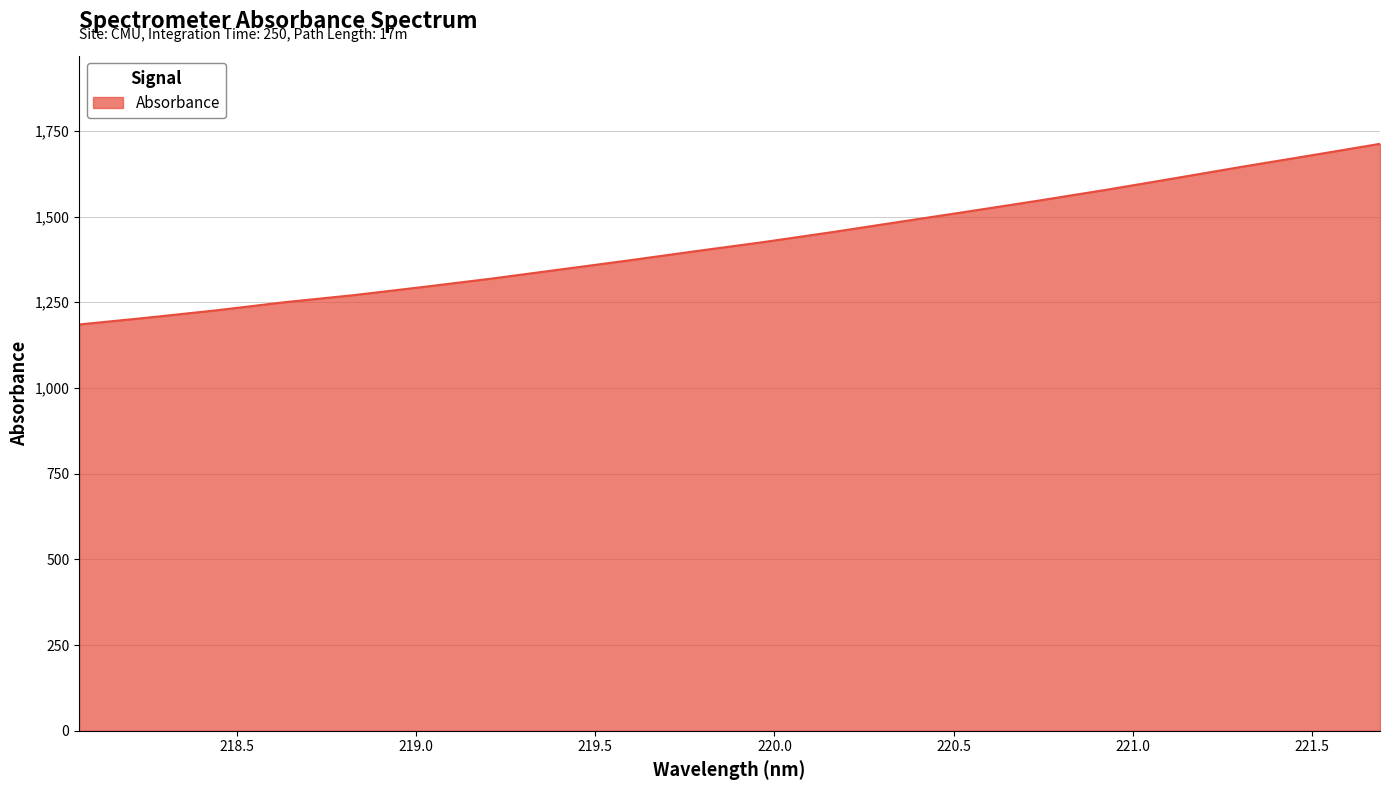

What is the smallest value displayed?

1185.2